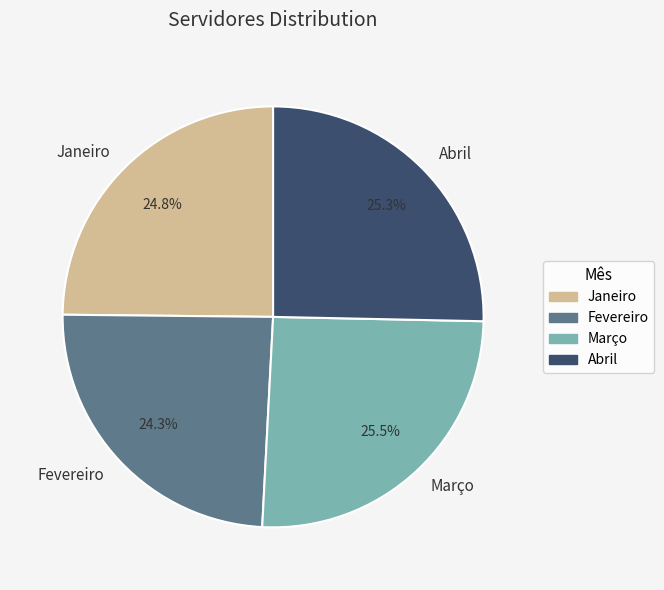

How many segments does this pie chart have?

4